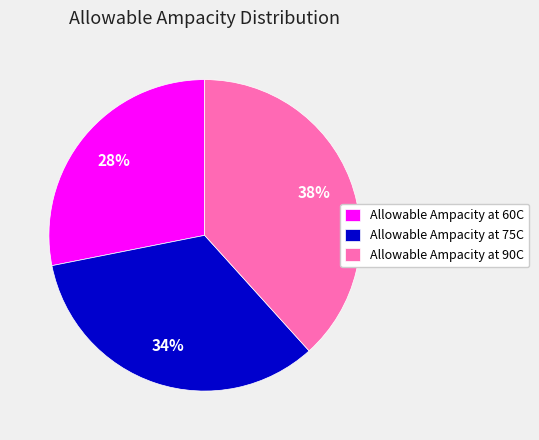

Count the number of slices in the pie.

3